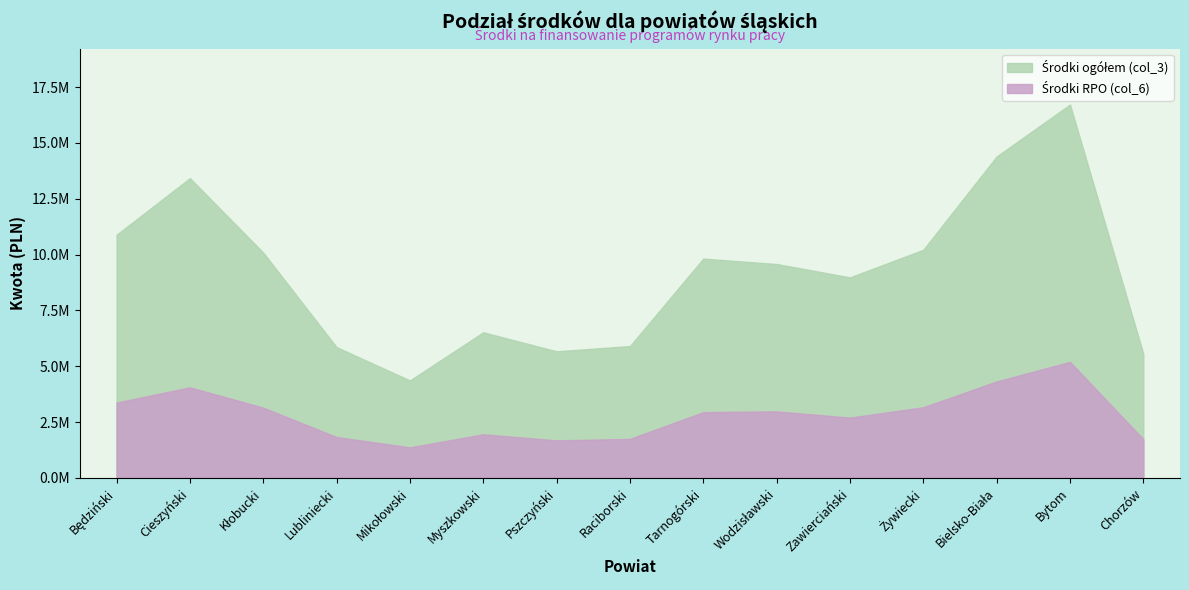

Which has a higher value, Cieszyński or Pszczyński?

Cieszyński